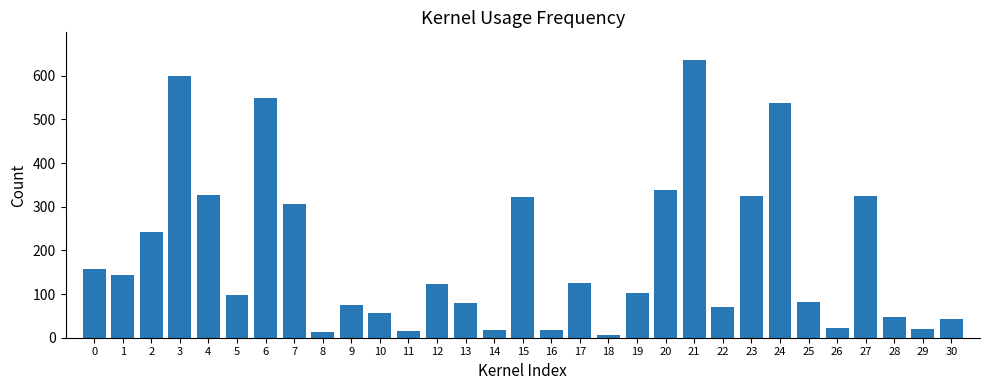

The chart shows a value of 75 at 9. True or false?

True